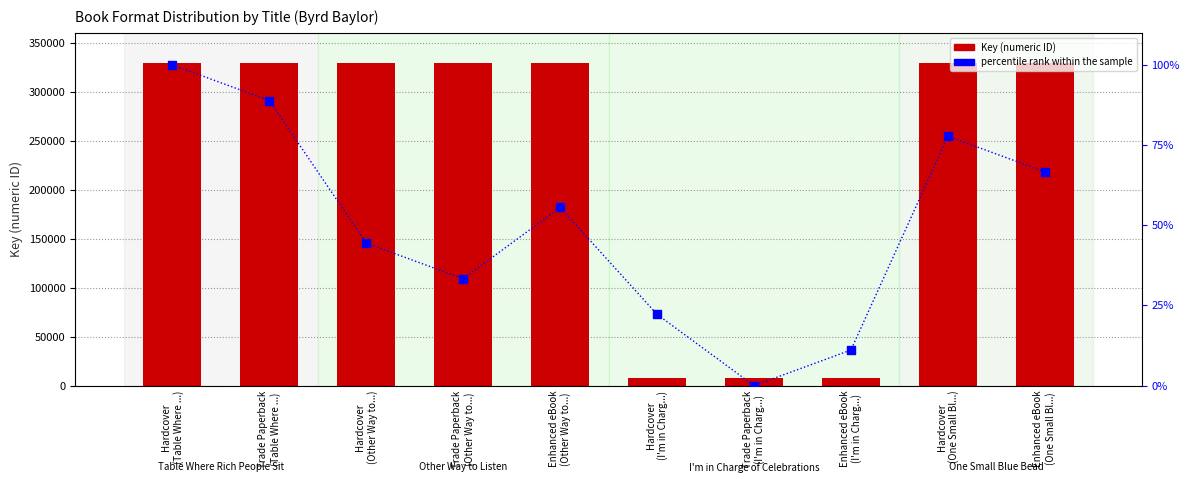

Which series has the largest total across all categories?

Key (numeric ID)